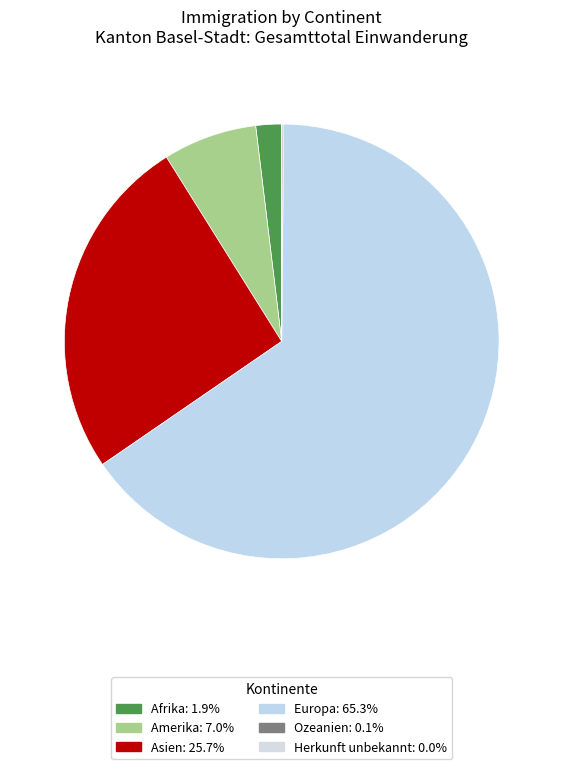

To the nearest percent, what is the average slice percentage?

17%